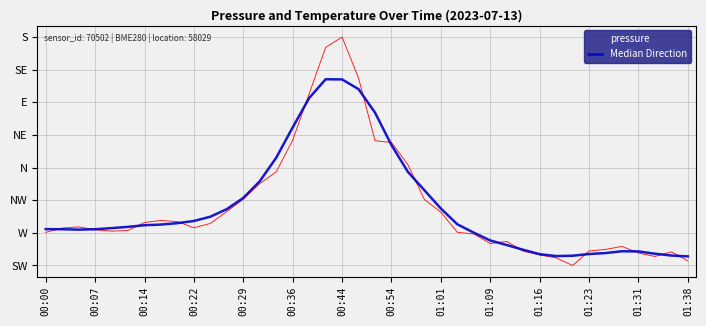

Does the chart have visible grid lines?

Yes